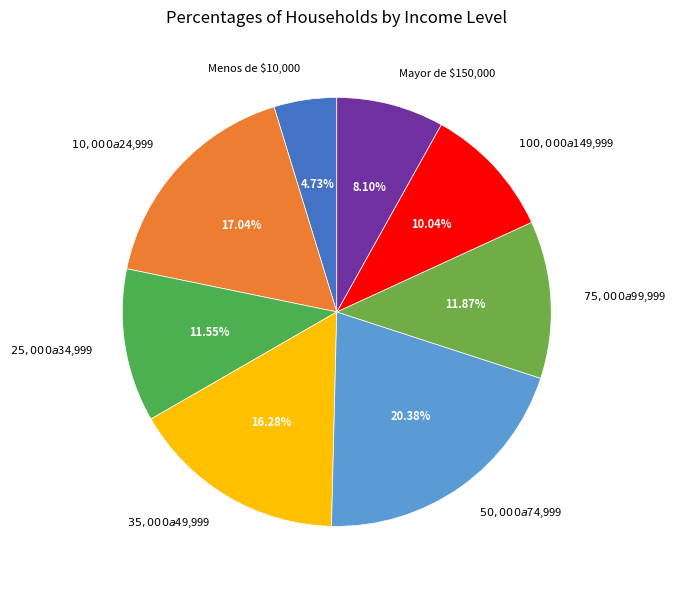

To the nearest percent, what is the difference between the $100,000 a $149,999 and $25,000 a $34,999 slice percentages?

2%